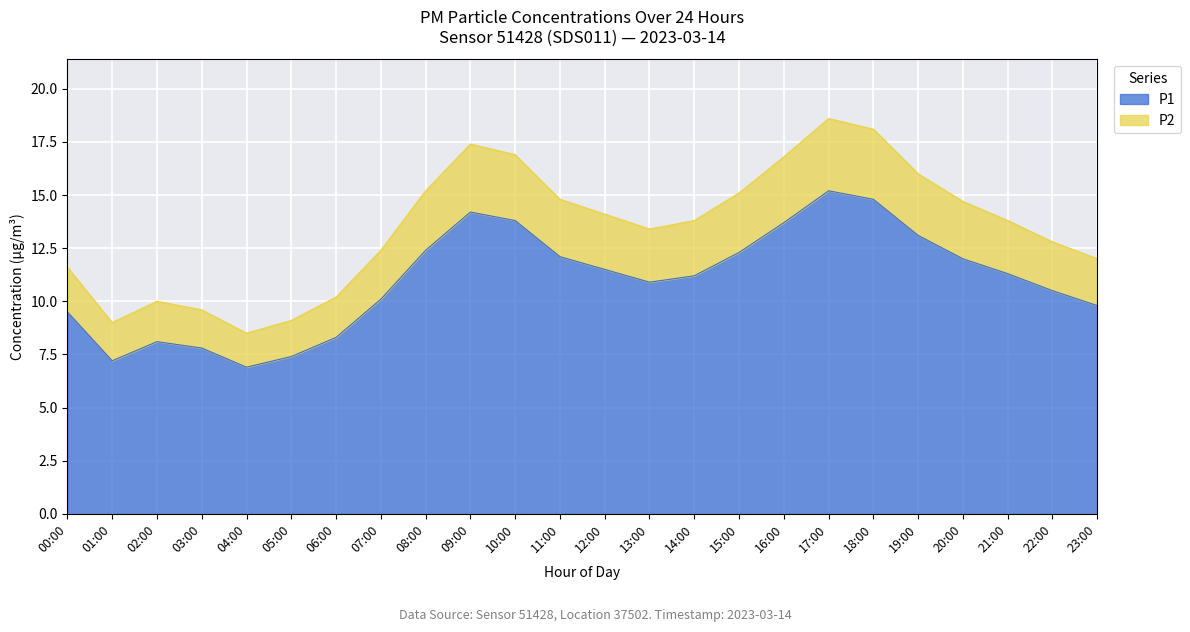

What are all the series names shown in the legend?

P1, P2